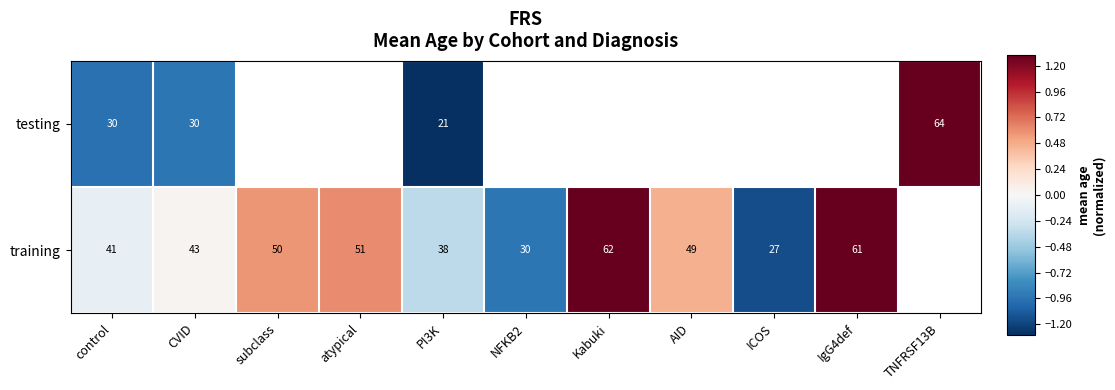

Rank the series at control from highest to lowest value.

training, testing